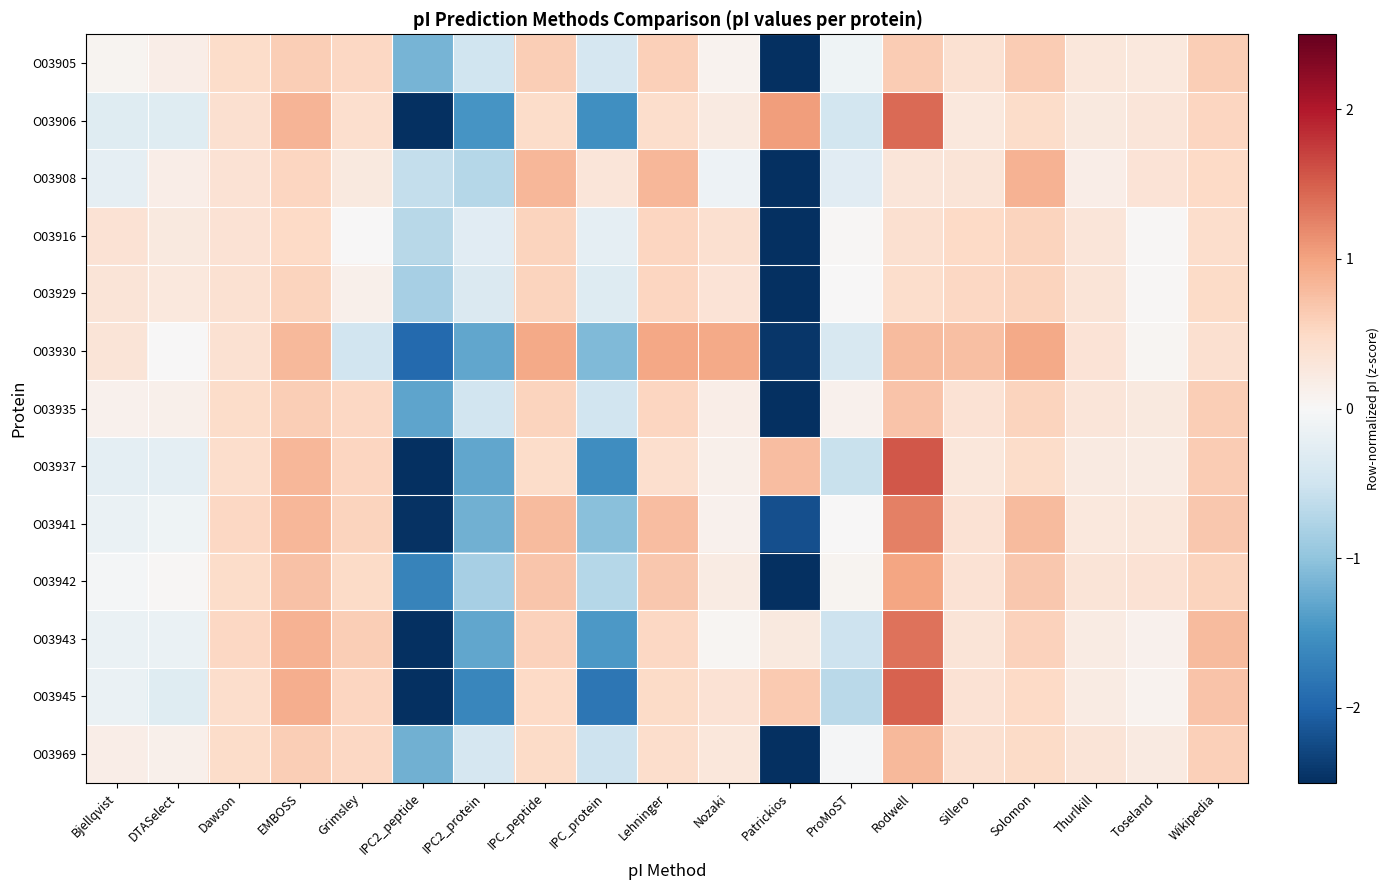

At how many categories does at least one series exceed -2?

19